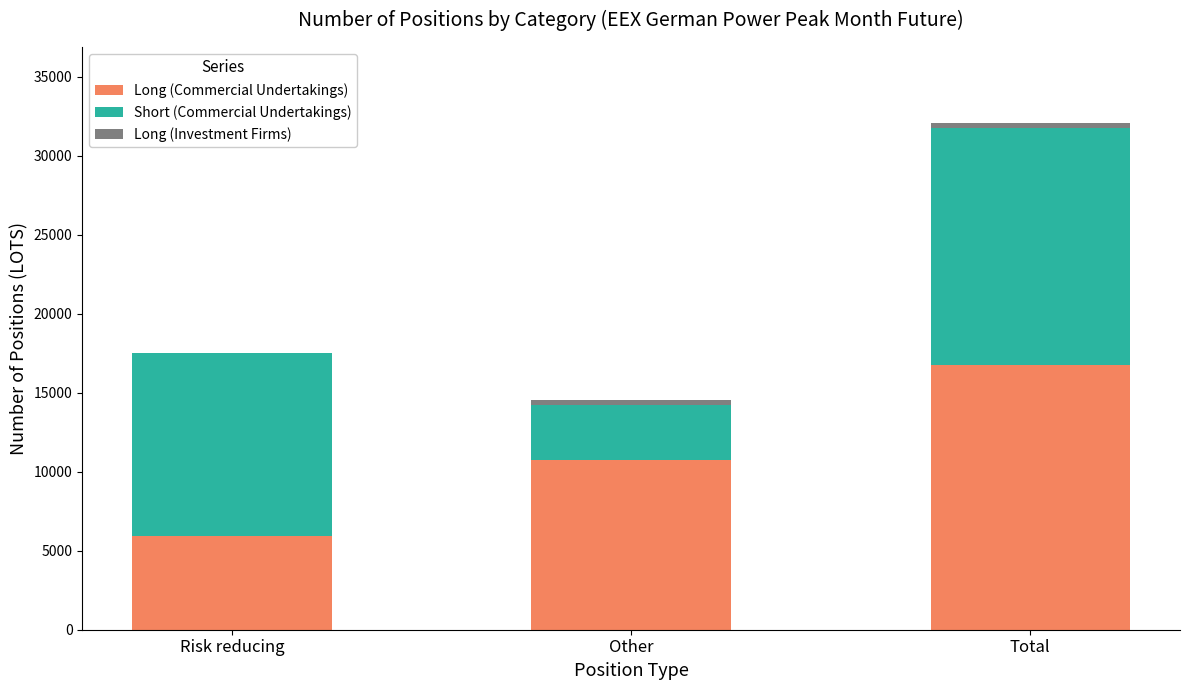

How many Long (Commercial Undertakings) values are between 5958 and 16731?

3